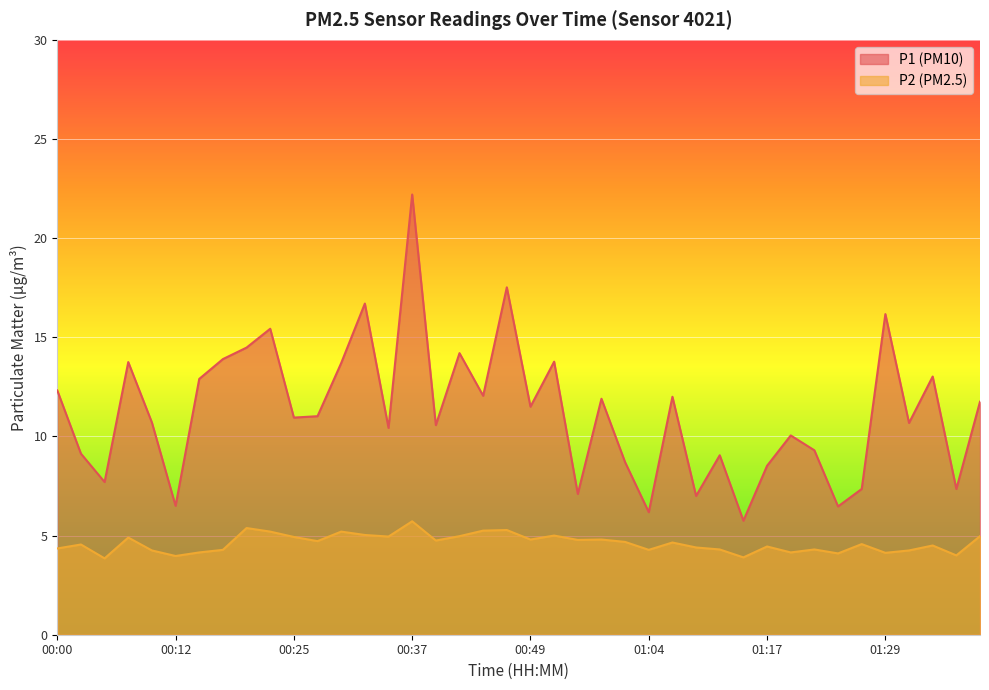

What is the sum of all P1 values?

449.8